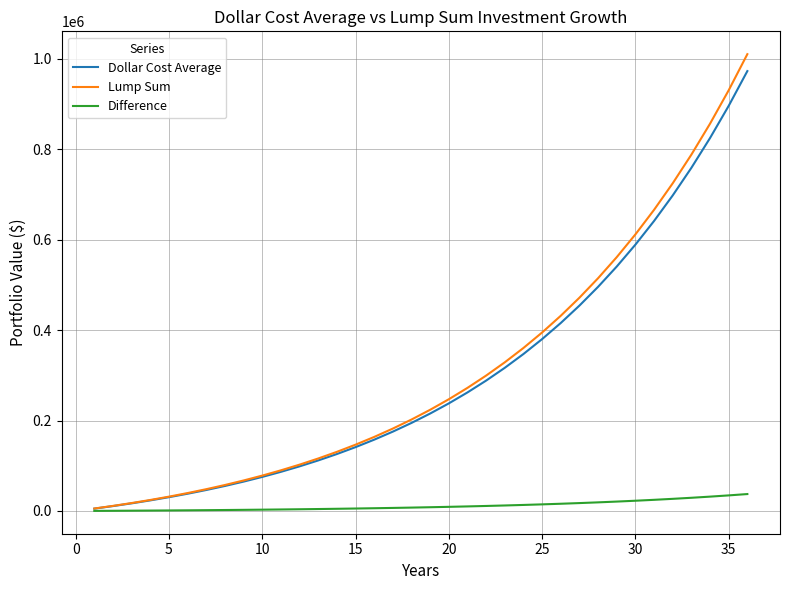

Which series has the largest range (max minus min)?

Lump Sum